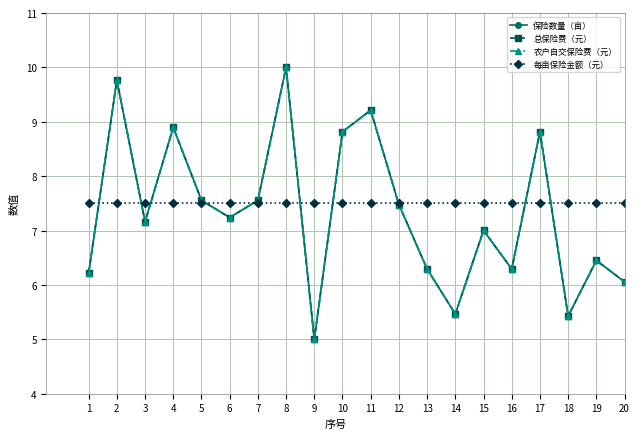

True or false: 农户自交保险费（元） has a value of 1.6 at 1.

False